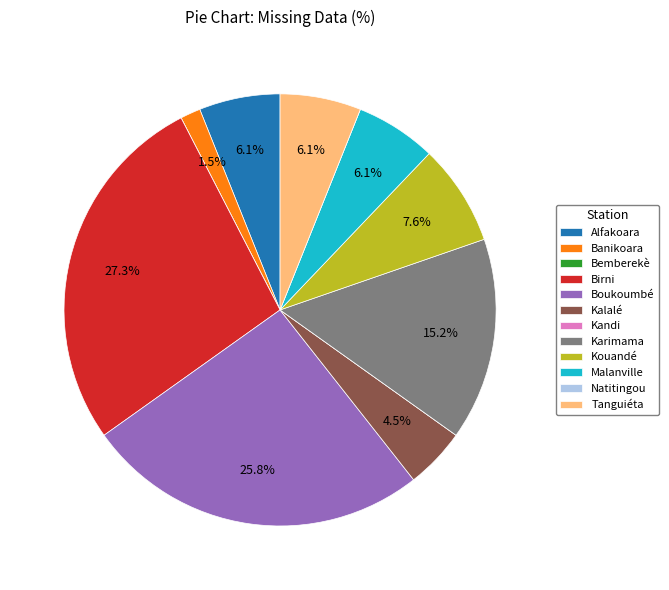

To the nearest percent, what is the difference between the largest and smallest slice percentages?

27%